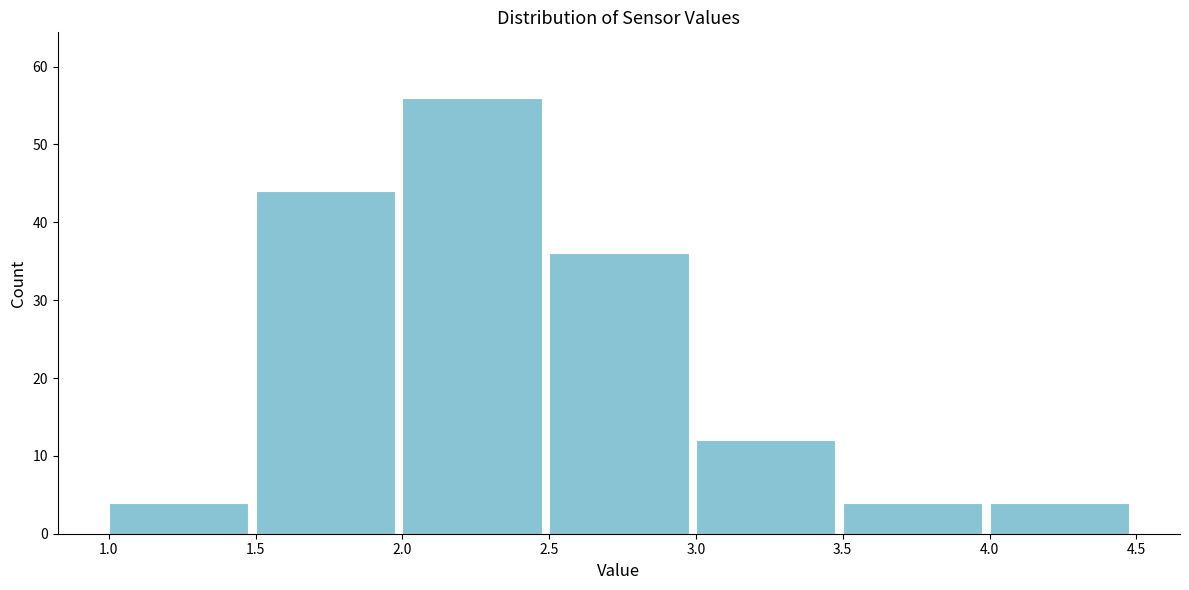

How tall is the bar that spans 3.5 to 4.0 on the x-axis? The values are not printed on the chart, so give them approximately, as read against the axis.

4